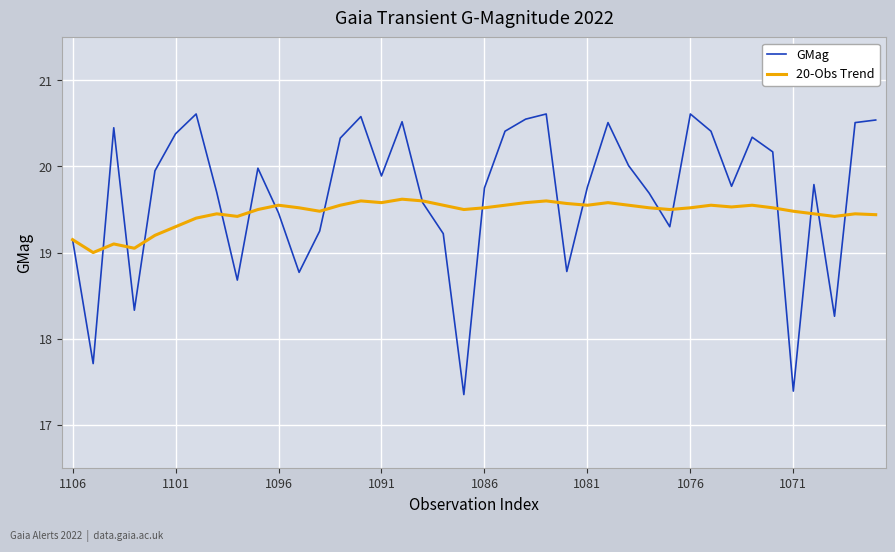

Which series has the largest total across all categories?

GMag